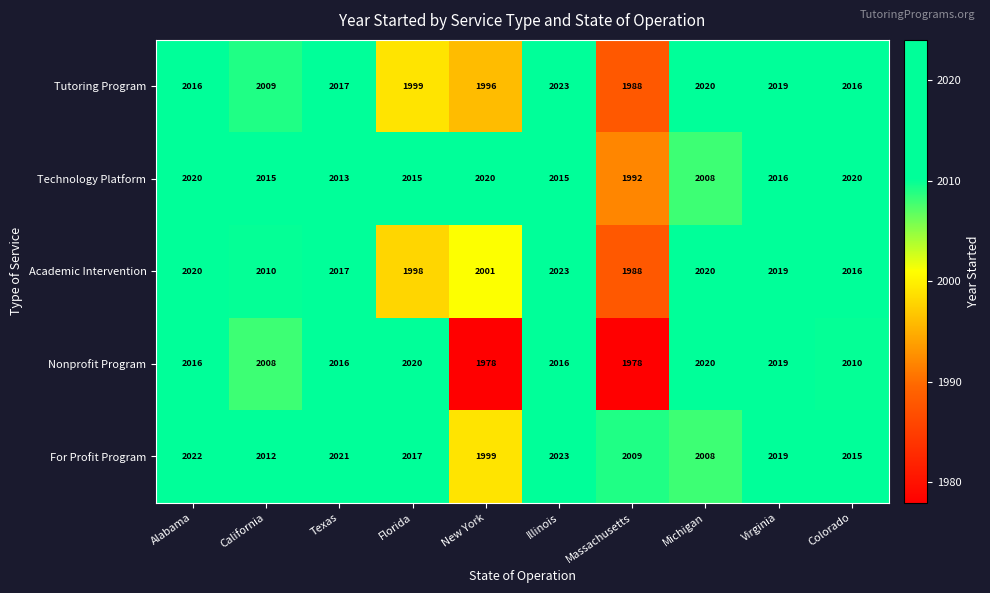

The Academic Intervention series shows 2019 at Virginia. True or false?

True